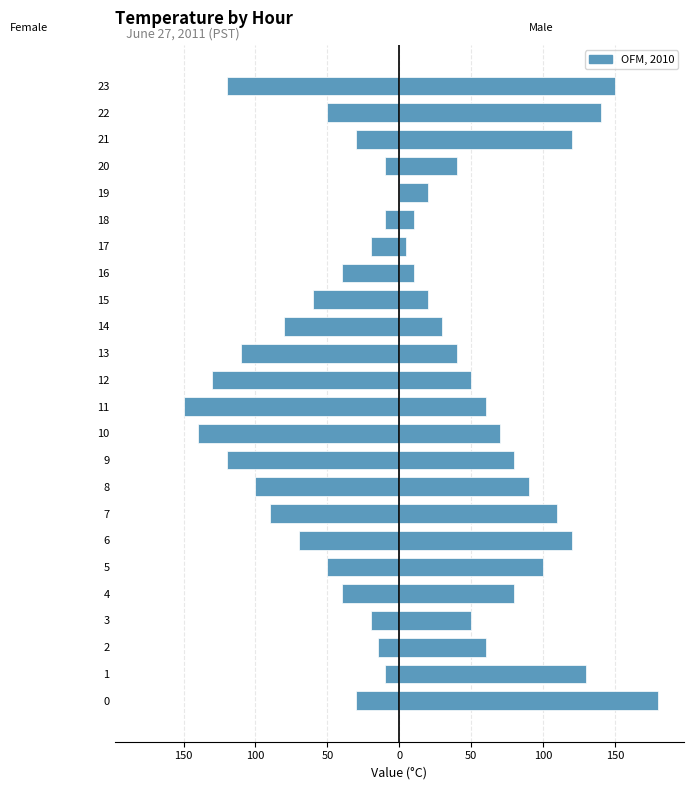

What is the average value of the Female series?

-62